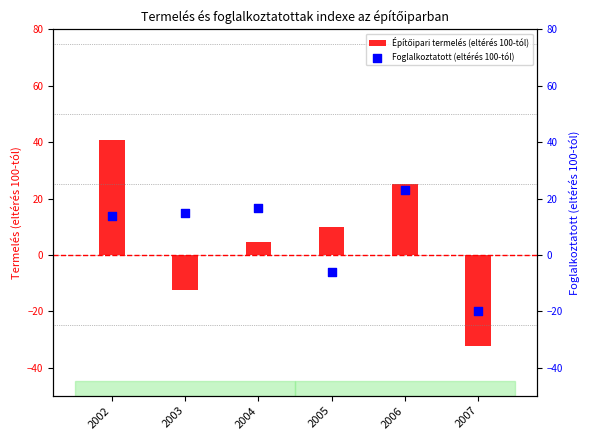

What are all the series names shown in the legend?

Építőipari termelés (eltérés 100-tól), Foglalkoztatott (eltérés 100-tól)